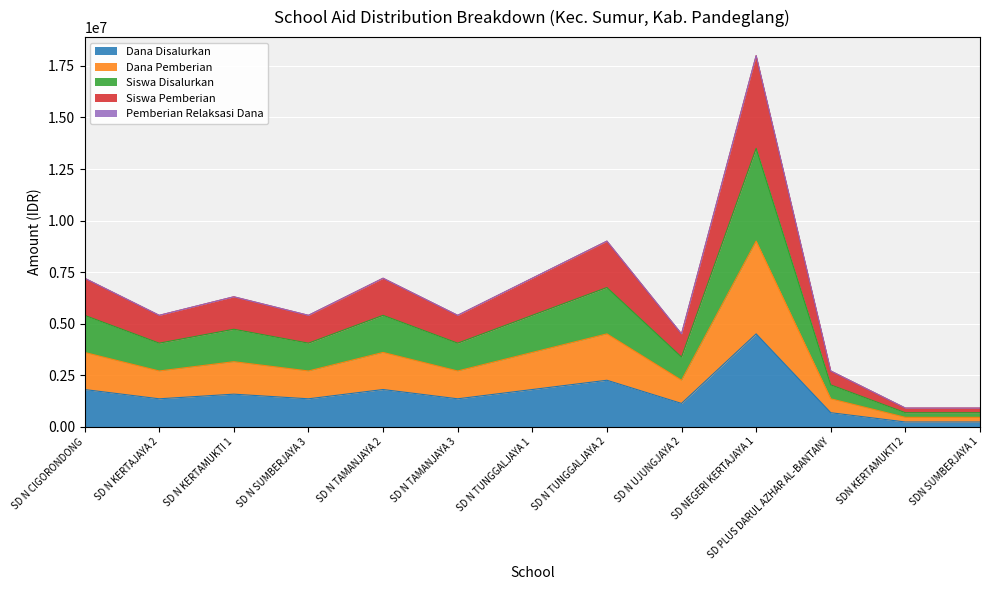

Does the chart display data point markers on the line(s)?

No